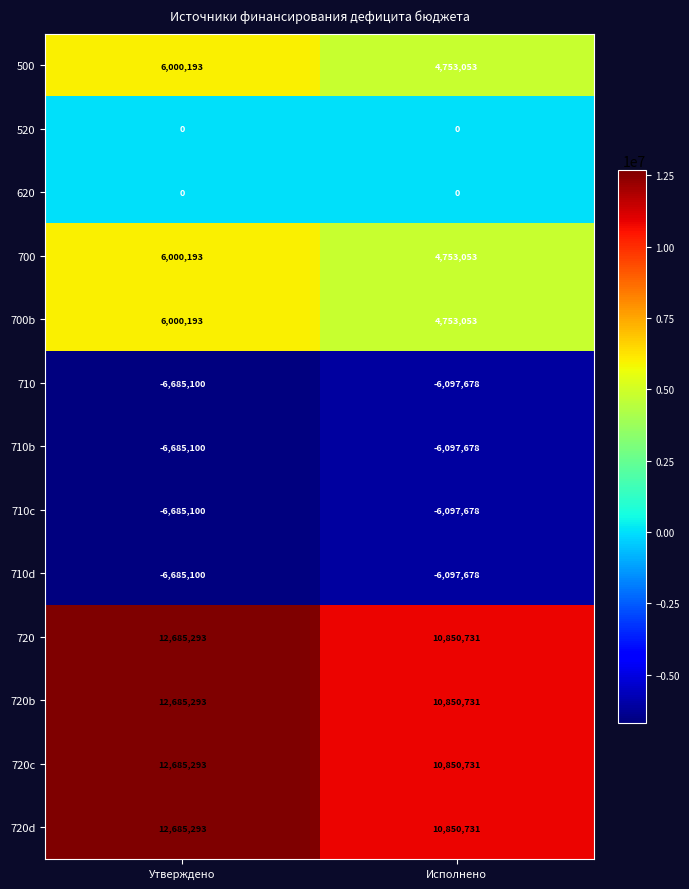

What is the maximum value shown in the chart?

12685293